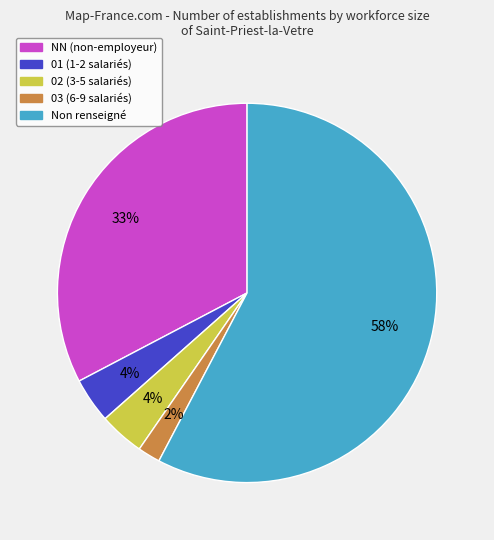

To the nearest percent, what is the average slice percentage?

20%